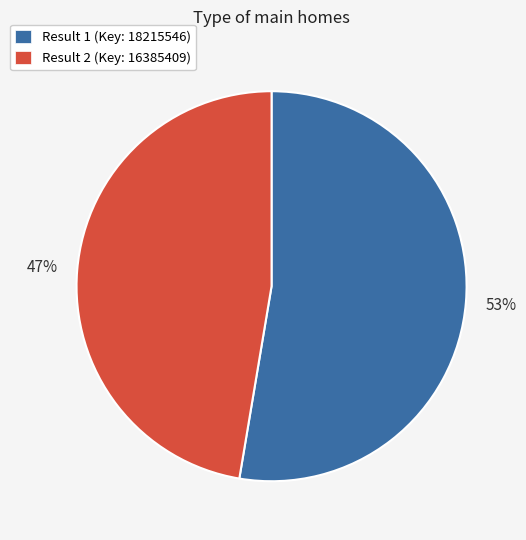

The Result 2 (Key: 16385409) slice represents 47% of the pie. True or false?

True